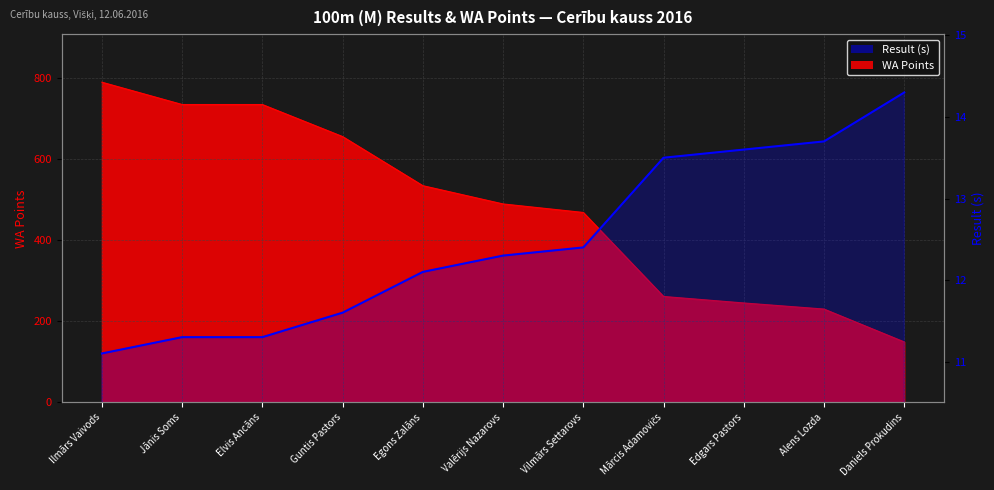

What is the ratio of the value at Alens Lozda to the value at Guntis Pastors?

1.2